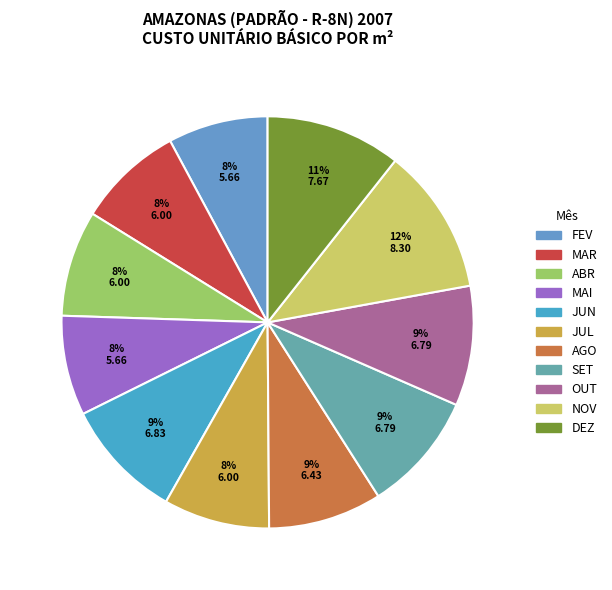

Rank the categories by value from highest to lowest.

NOV, DEZ, JUN, SET, OUT, AGO, MAR, ABR, JUL, FEV, MAI